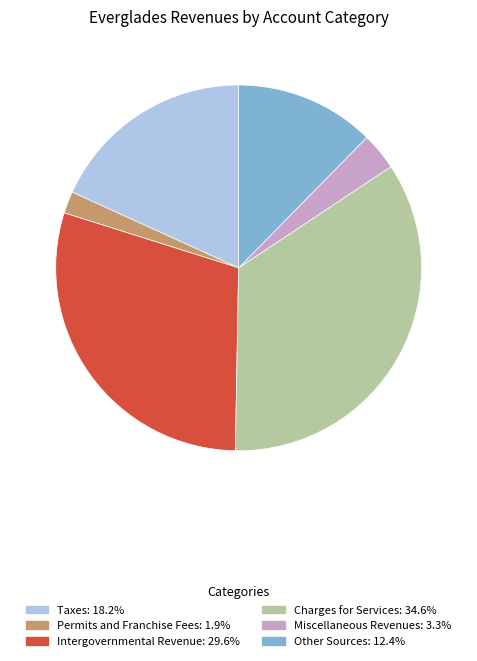

Combined, do Charges for Services and Miscellaneous Revenues account for over 50%?

No